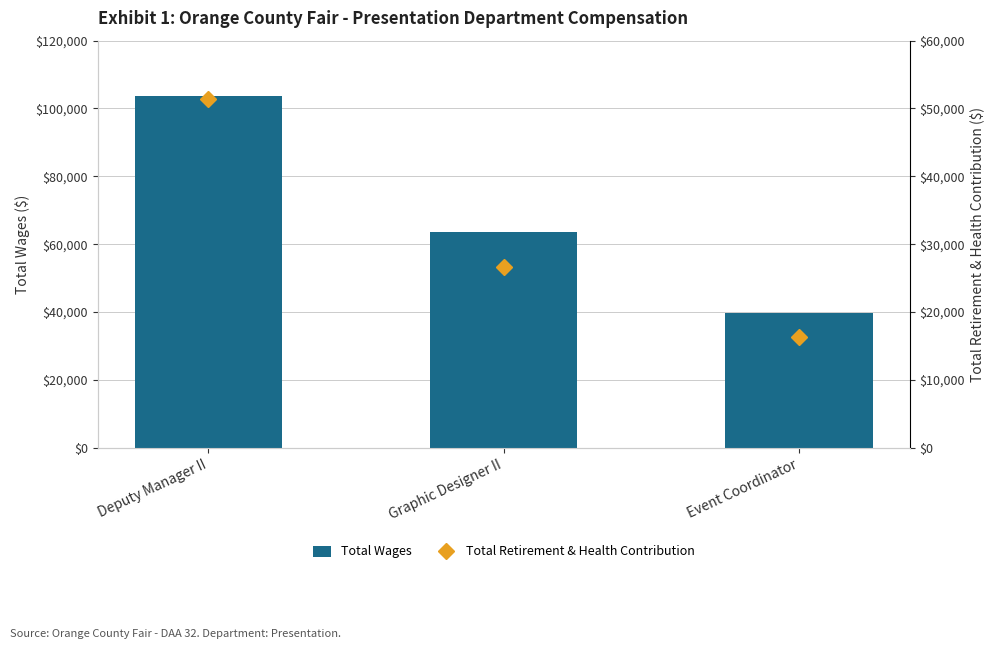

Is it true that Total Wages equals 65946 at Event Coordinator?

False